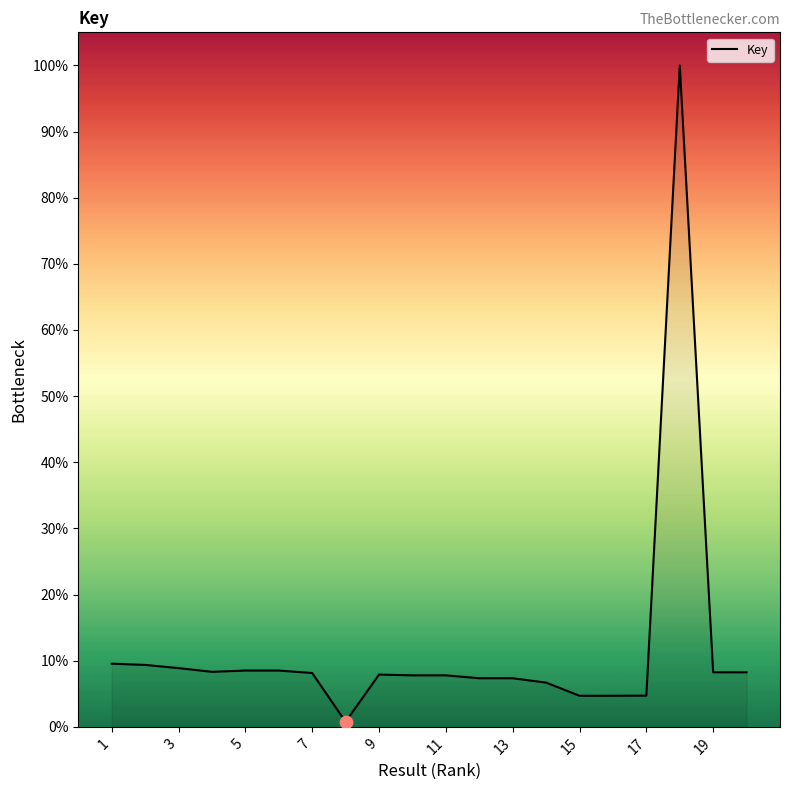

What is the maximum value shown in the chart?

100.0